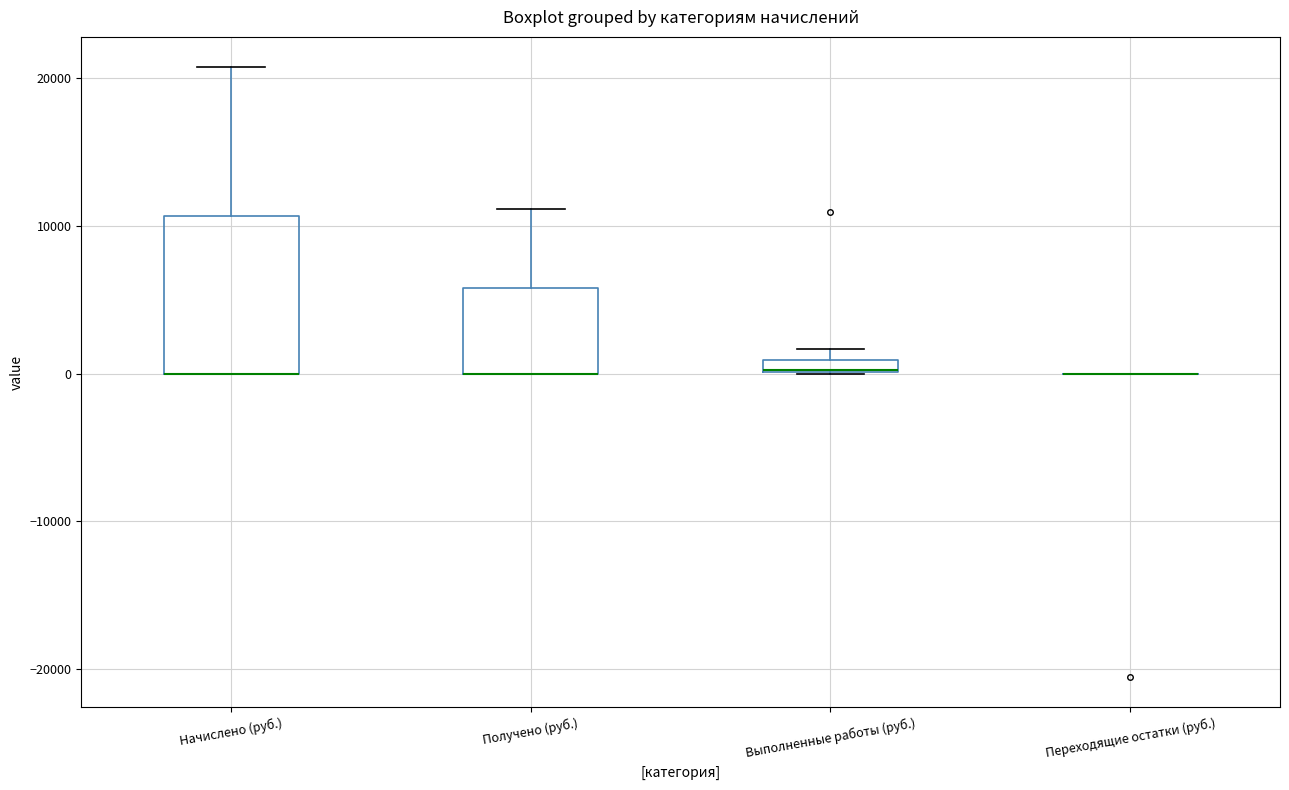

Where does the upper whisker of the box for Получено (руб.) end on the y-axis? The values are not printed on the chart, so give them approximately, as read against the axis.

11000